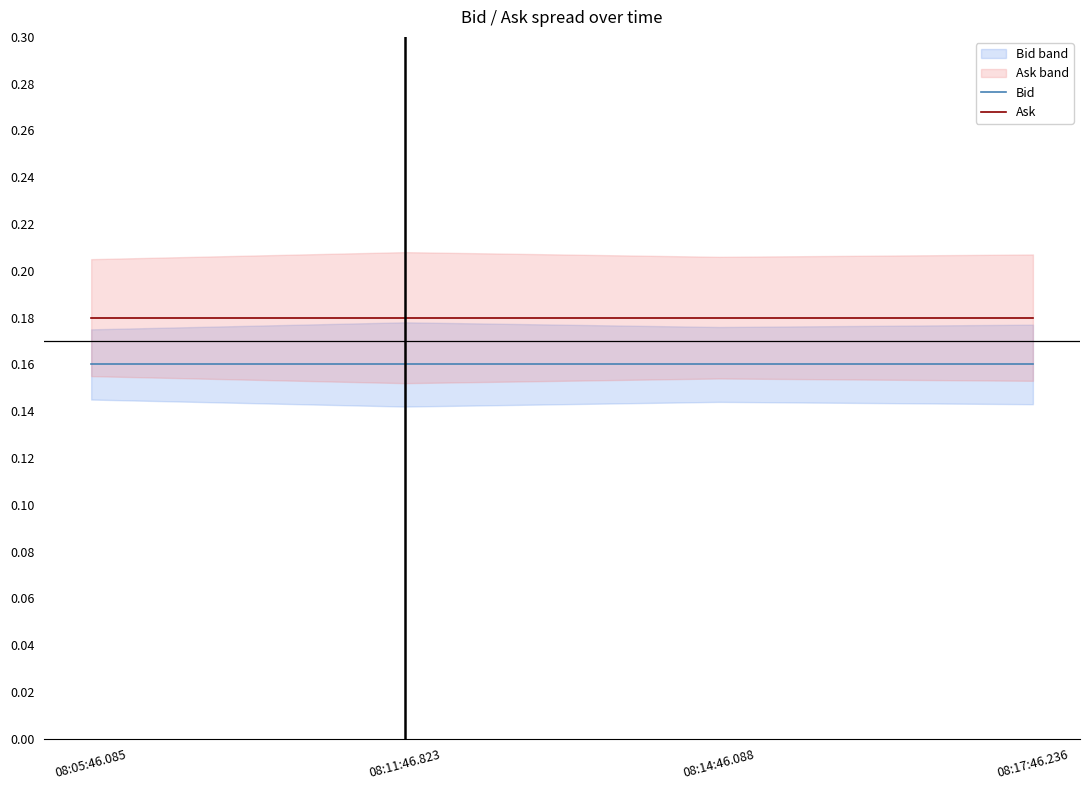

Which category has the highest value in the Ask series?

08:05:46.085